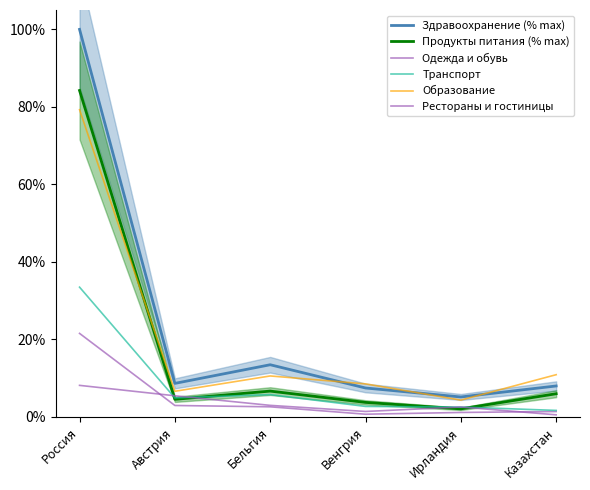

Is the value of Продукты питания (% max) at Австрия greater than the value of Образование at Ирландия?

Yes